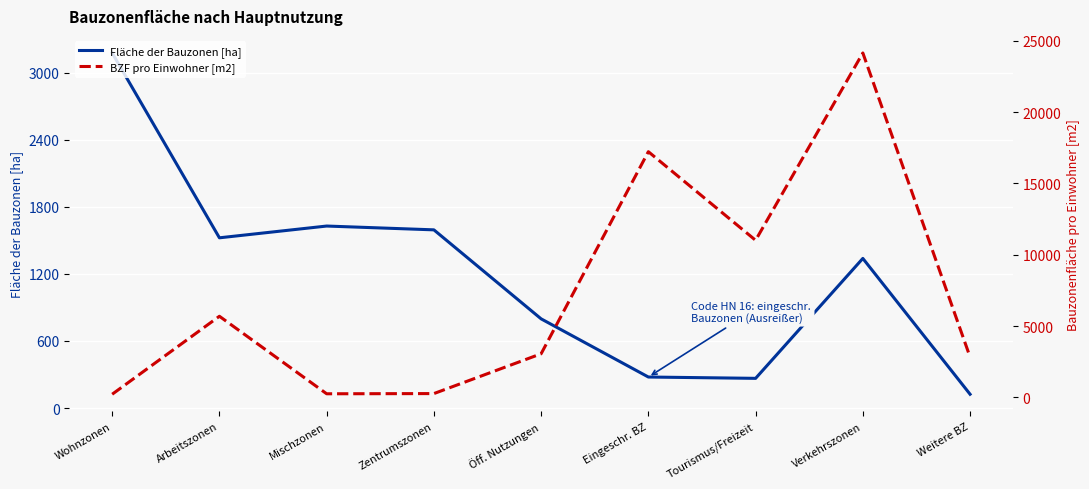

Is the value of Fläche der Bauzonen [ha] at Wohnzonen greater than the value of BZF pro Einwohner [m2] at Öff. Nutzungen?

Yes